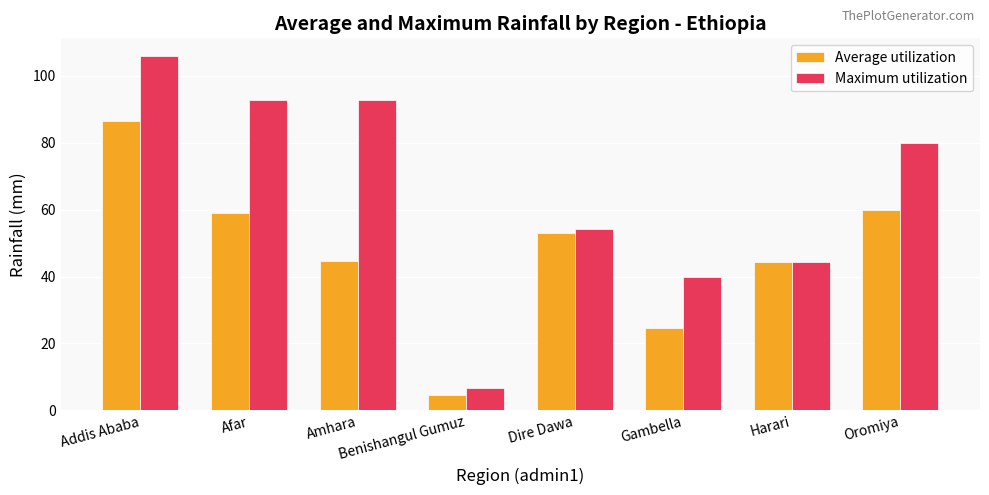

What is the value of the Average utilization bar at the 4th from the left?

4.5